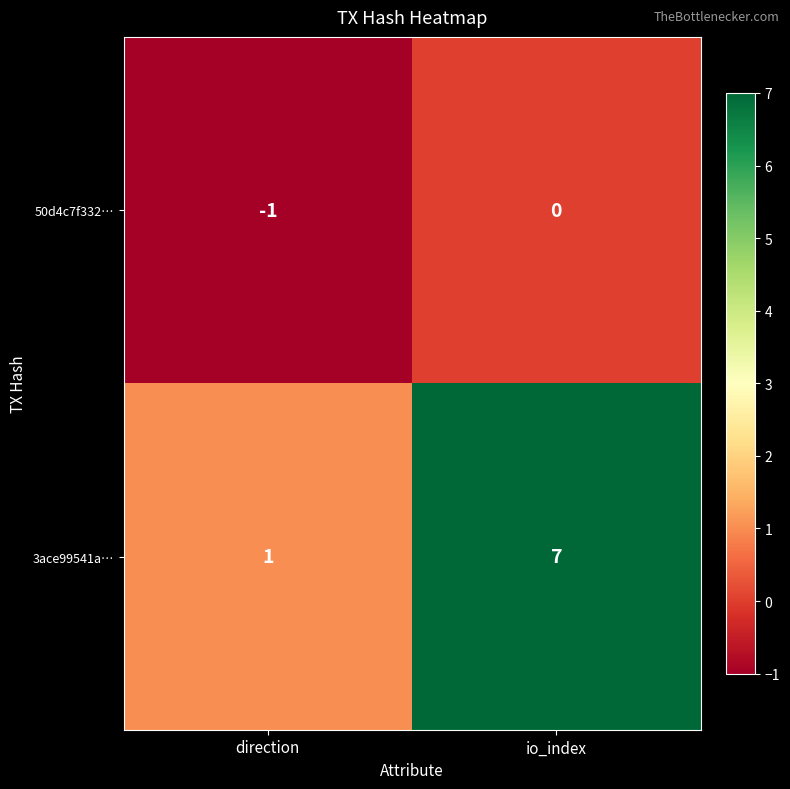

What is the spread (max minus min) of values at io_index?

7